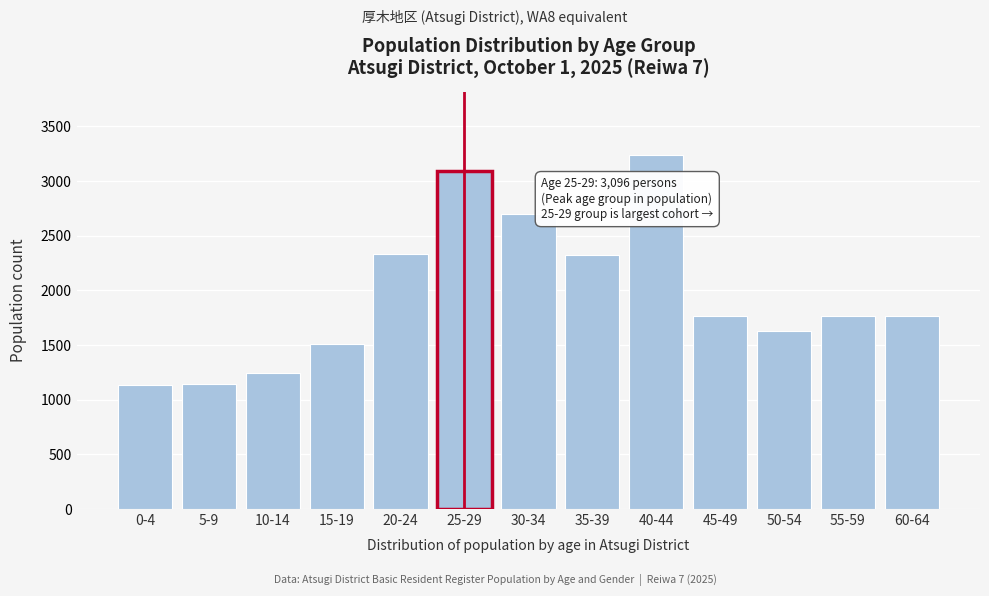

At which label is the value closest to 2187?

35-39